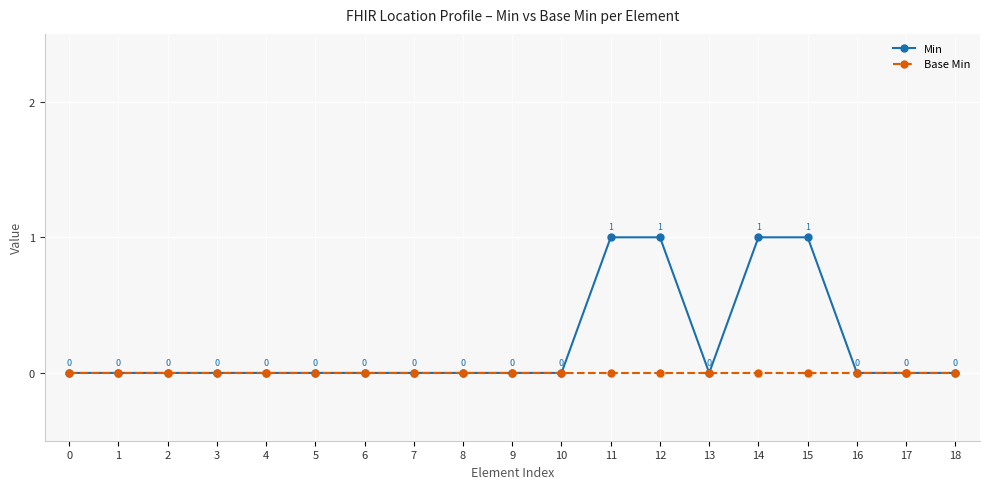

Reading right to left, transcribe all the data shown in this chart.

Min: 0	0	0	1	1	0	1	1	0	0	0	0	0	0	0	0	0	0	0
Base Min: 0	0	0	0	0	0	0	0	0	0	0	0	0	0	0	0	0	0	0